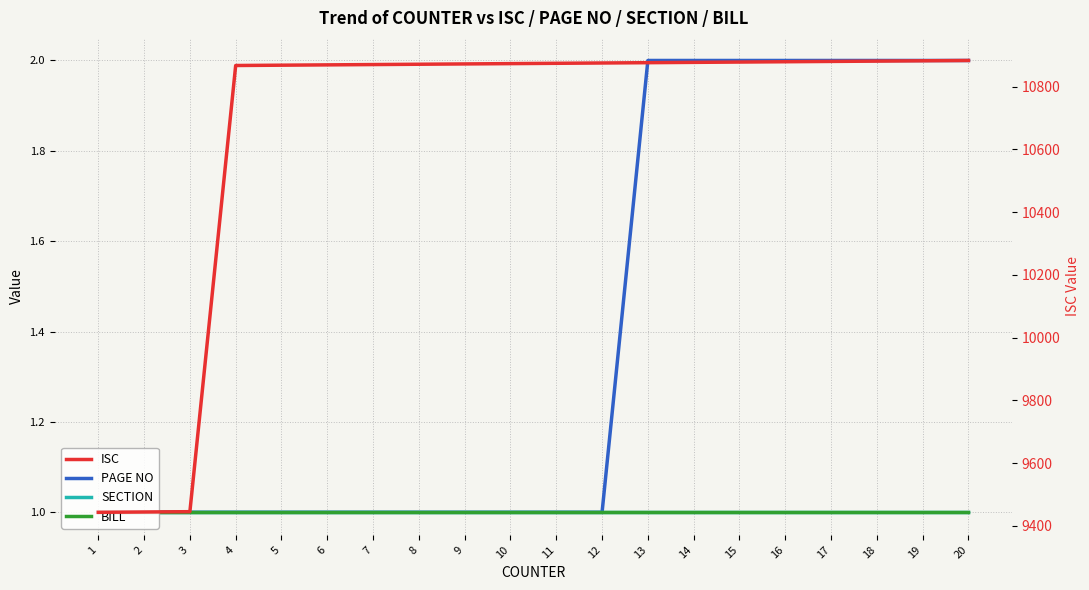

Reading left to right, what are all the values shown in this chart?

PAGE NO: 1=1	2=1	3=1	4=1	5=1	6=1	7=1	8=1	9=1	10=1	11=1	12=1	13=2	14=2	15=2	16=2	17=2	18=2	19=2	20=2
SECTION: 1=1	2=1	3=1	4=1	5=1	6=1	7=1	8=1	9=1	10=1	11=1	12=1	13=1	14=1	15=1	16=1	17=1	18=1	19=1	20=1
BILL: 1=1	2=1	3=1	4=1	5=1	6=1	7=1	8=1	9=1	10=1	11=1	12=1	13=1	14=1	15=1	16=1	17=1	18=1	19=1	20=1
ISC: 1=9443	2=9444	3=9445	4=10867	5=10868	6=10869	7=10870	8=10871	9=10872	10=10873	11=10874	12=10875	13=10876	14=10877	15=10878	16=10879	17=10880	18=10881	19=10882	20=10883